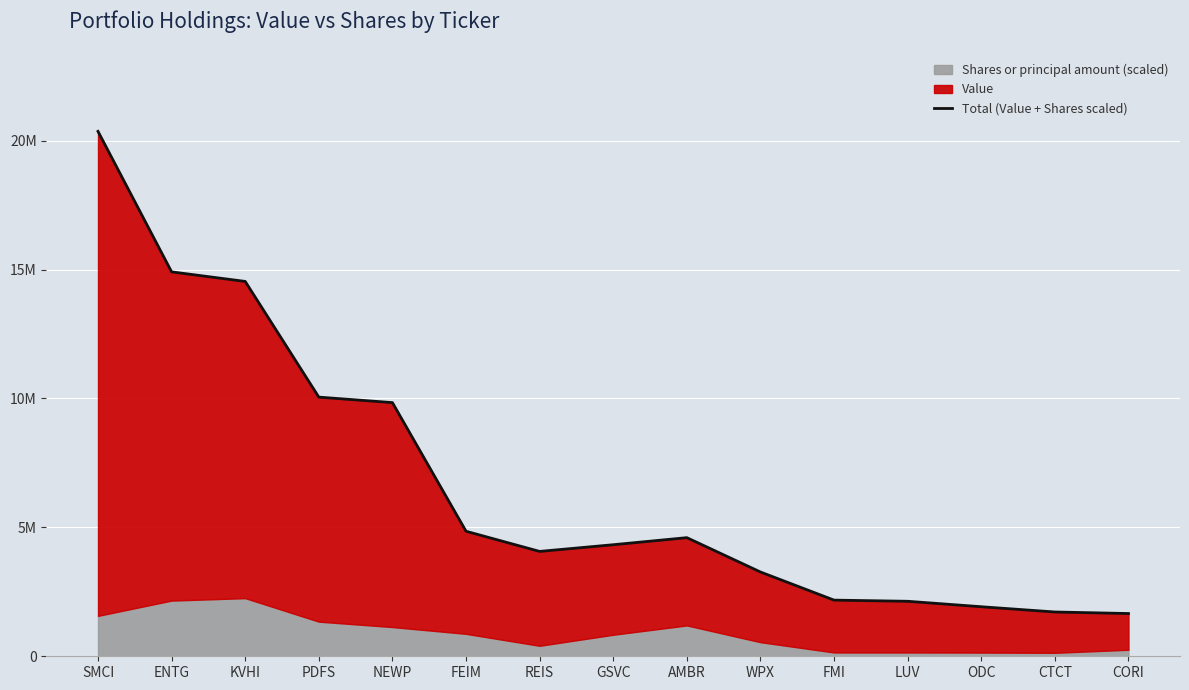

Reading right to left, transcribe all the data shown in this chart.

1658323.7	1717786.7	1921427.7	2133131.0	2178131.0	3269097.0	4600979.6	4326705.5	4067360.1	4848763.1	9838572.1	10051671.2	14538800.0	14909243.1	20358336.5